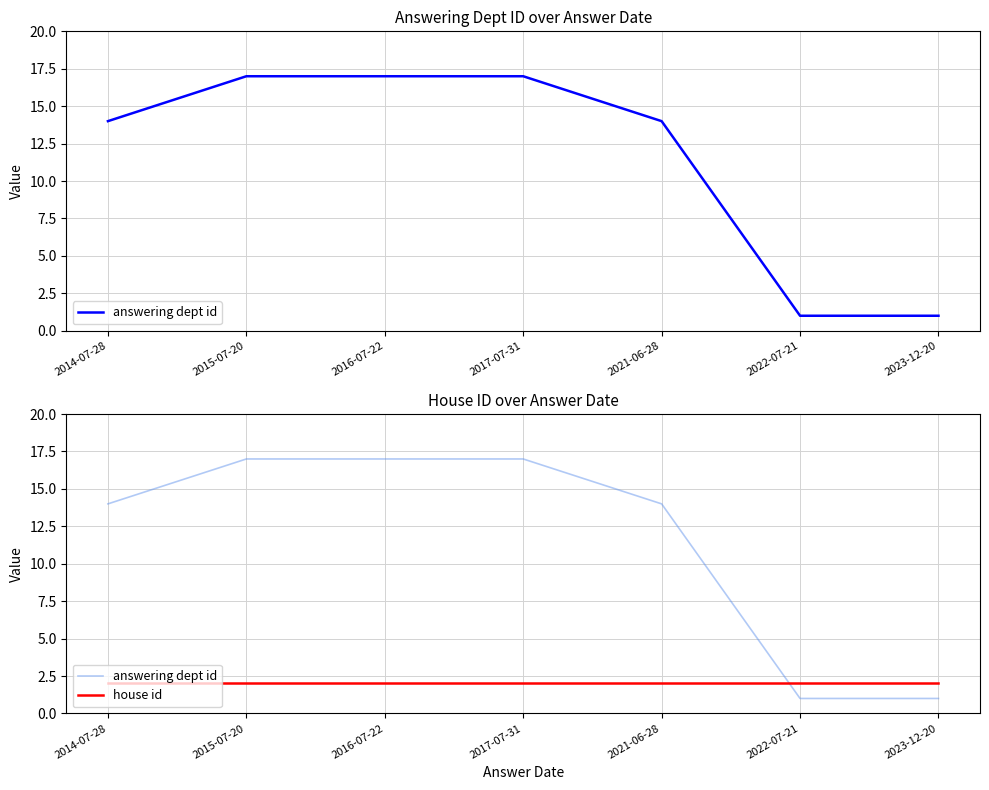

Rank the series at 2014-07-28 from lowest to highest value.

house id, answering dept id